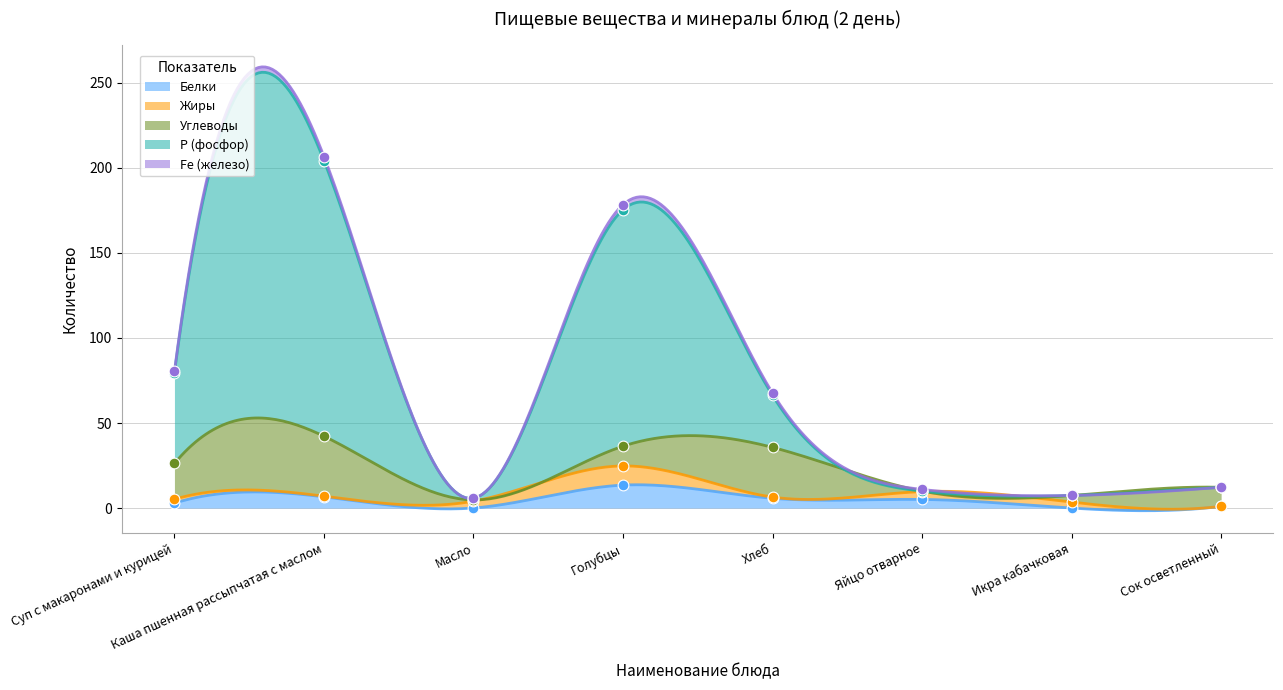

Which series contains the lowest Y value?

Белки